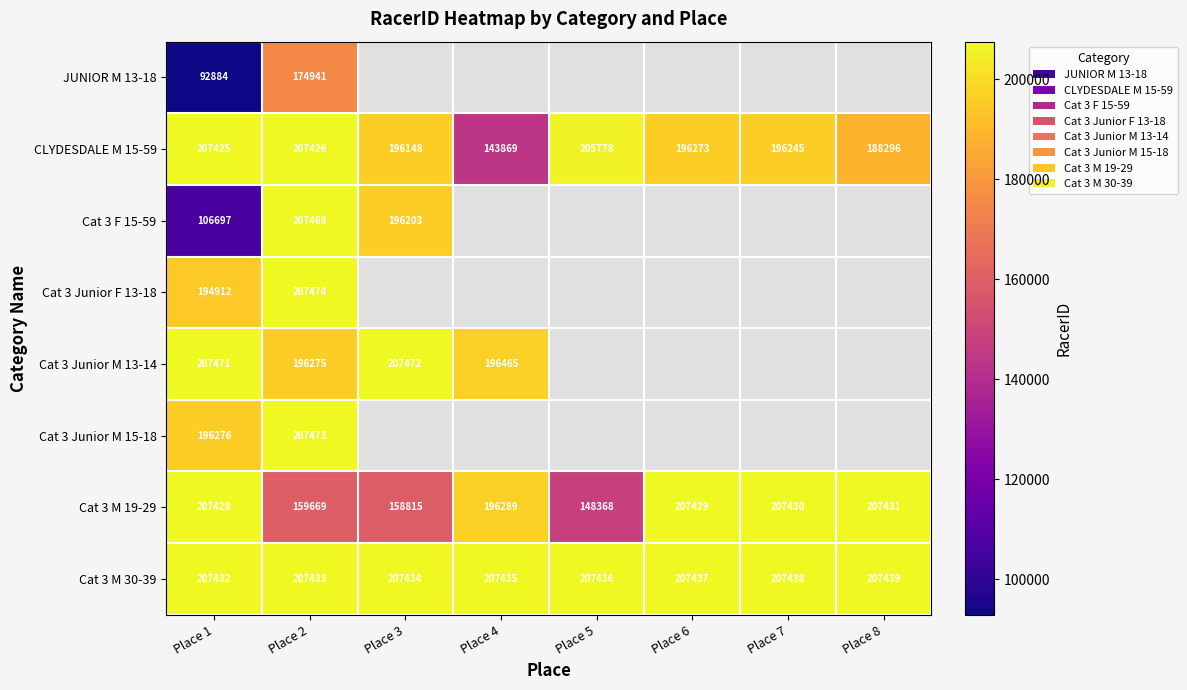

Where is CLYDESDALE M 15-59 nearest to the value 175647?

Place 8